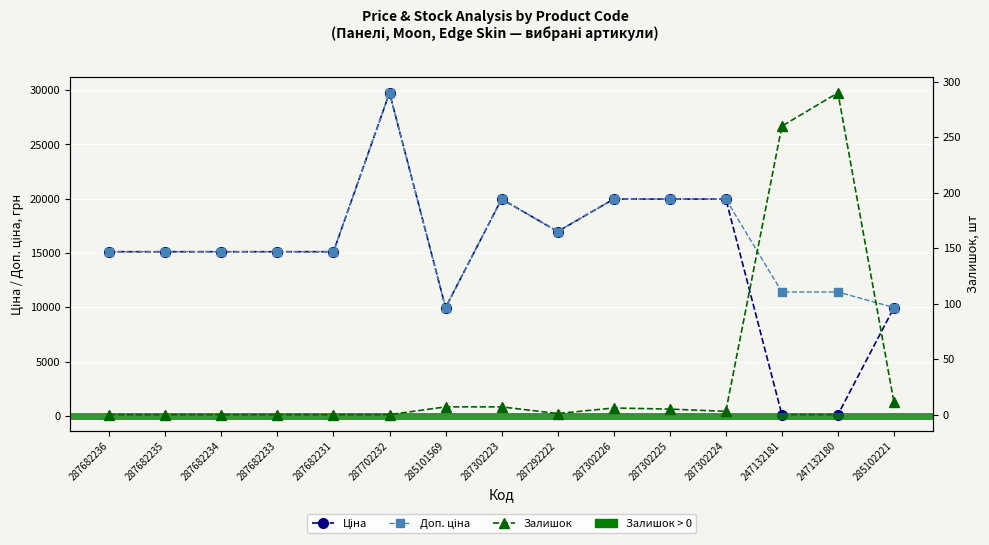

How many interior local peaks does the Доп. ціна series have?

2